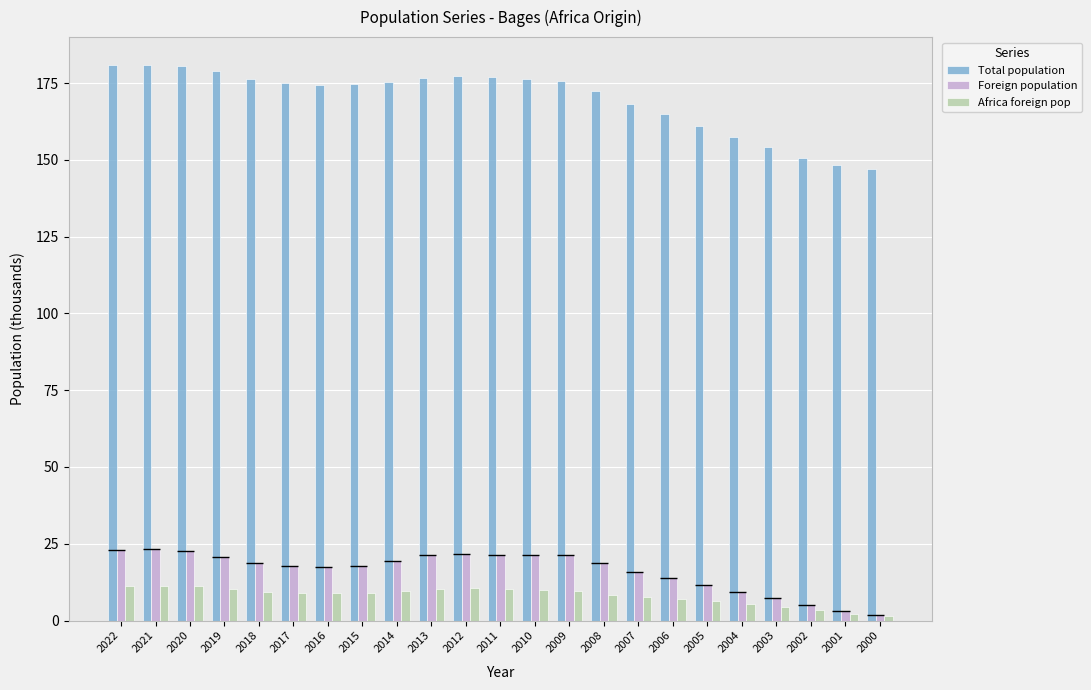

What is the difference between the Total population values at 2002 and 2015?

23.9